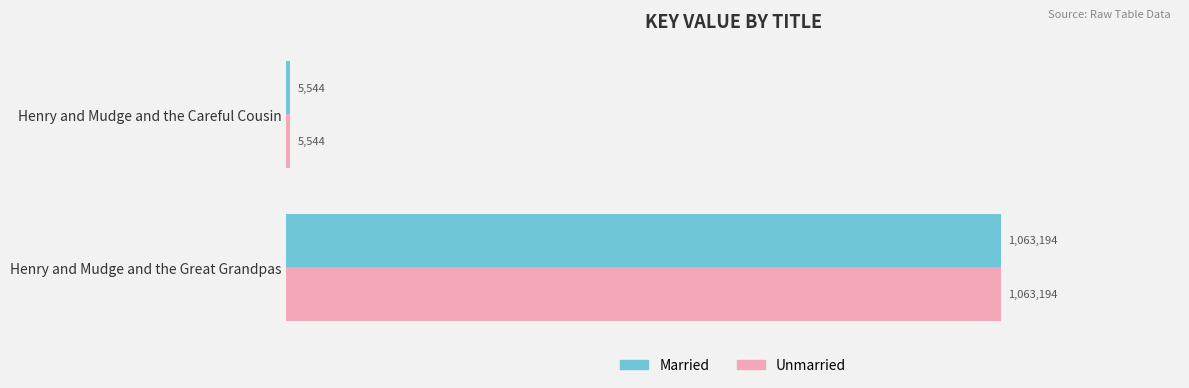

What are all the series names shown in the legend?

Married, Unmarried